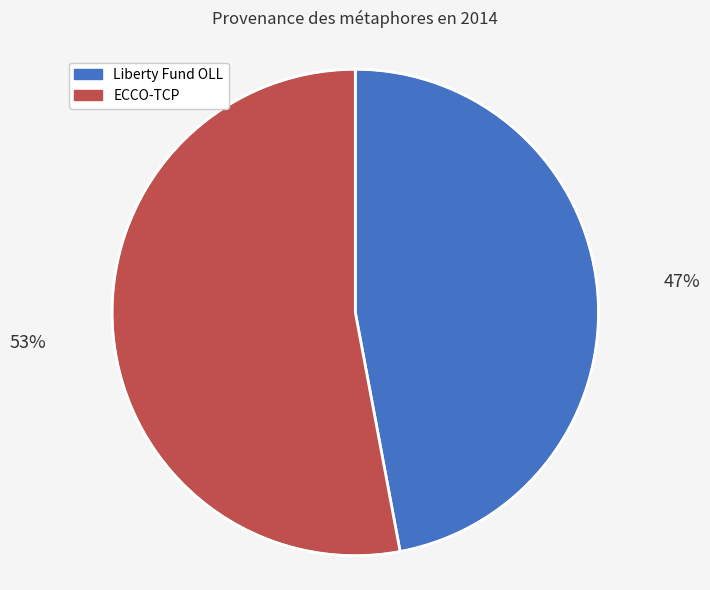

What is the majority slice?

ECCO-TCP